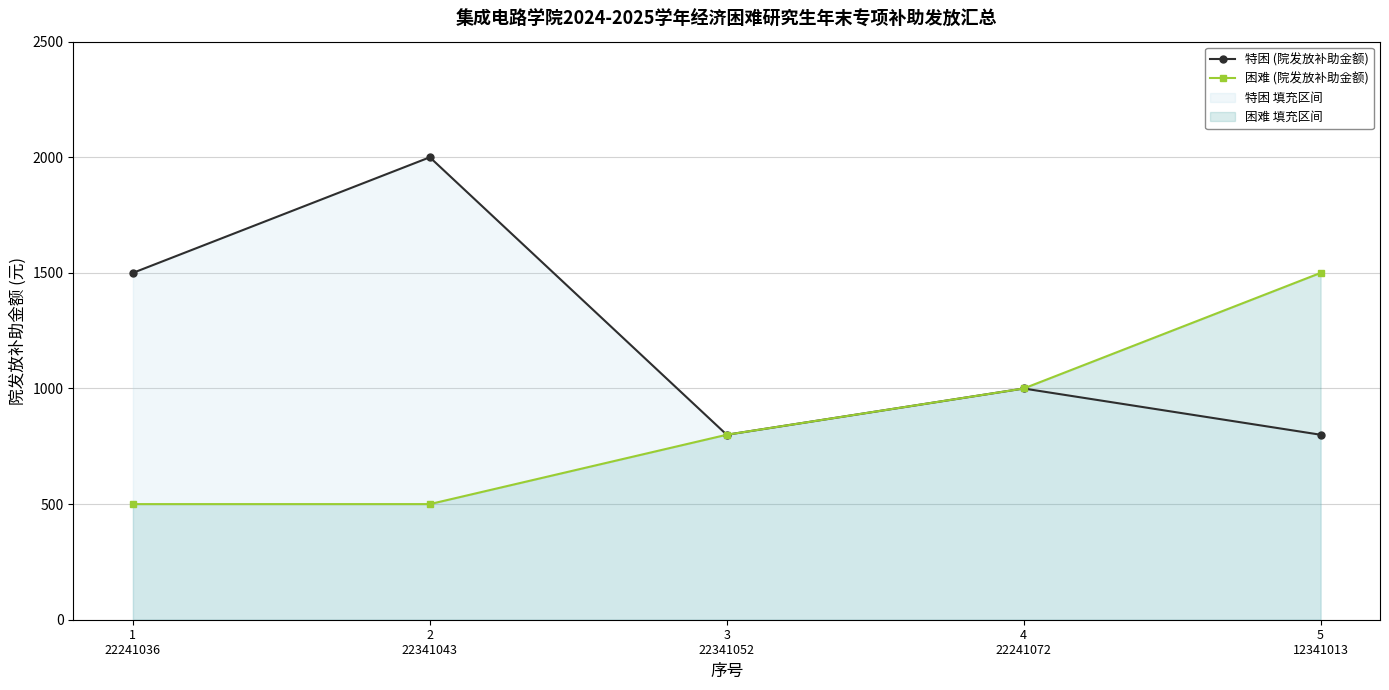

Between 2
22341043 and 4
22241072, which series saw the biggest shift?

特困 (院发放补助金额)